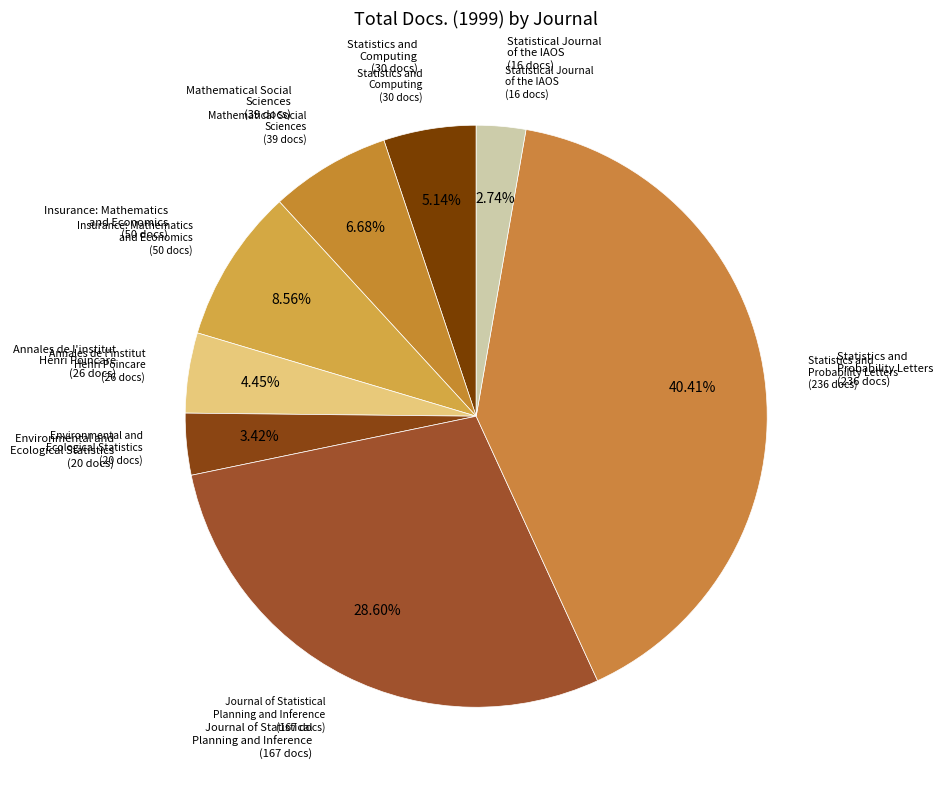

To the nearest percent, what is the combined percentage of Journal of Statistical Planning and Inference and Mathematical Social Sciences?

35%